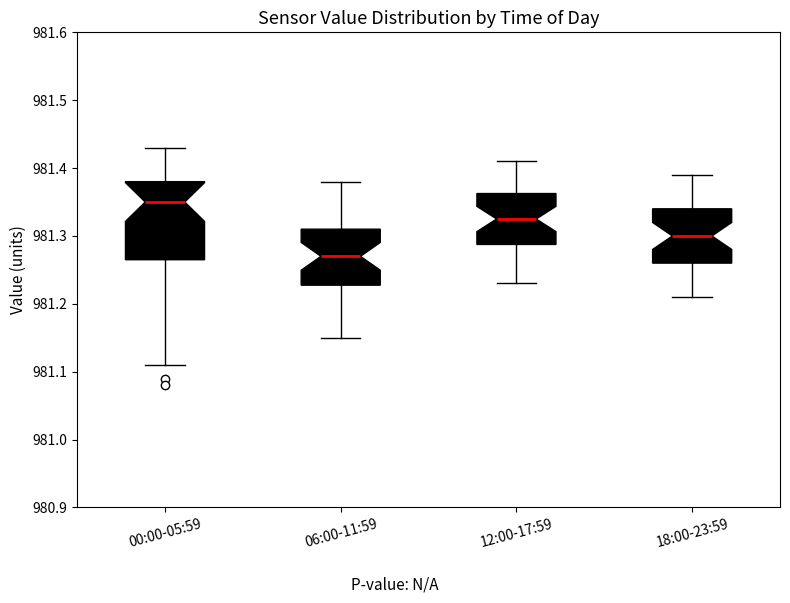

Comparing the boxes themselves (not the whiskers), which one is the tallest?

00:00-05:59